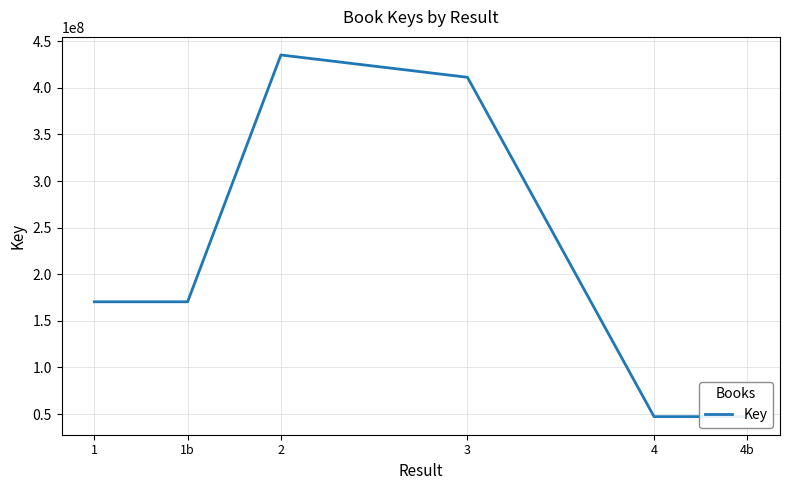

What is the change in value from 2 to 4b?

-387918747